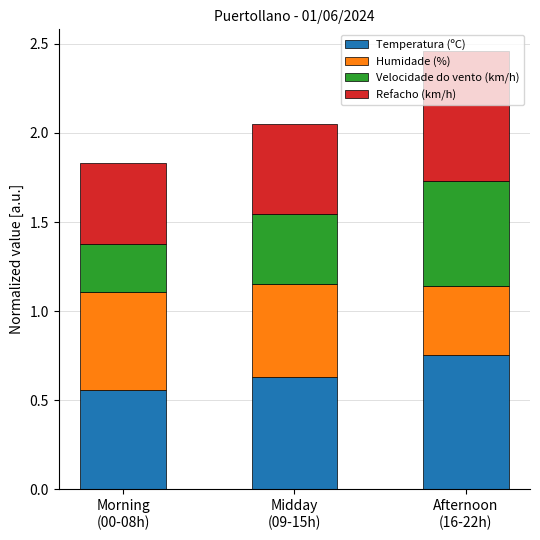

Count the Temperatura (ºC) values in the range 0 to 1.

3